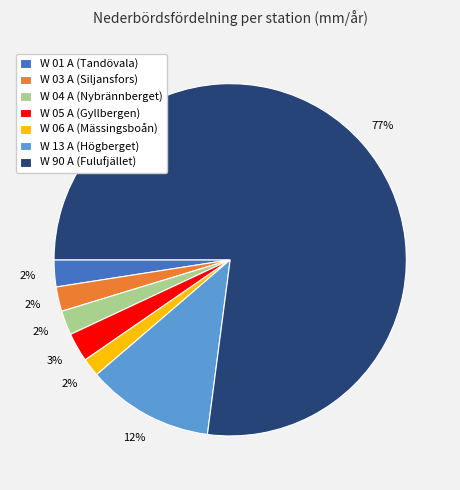

True or false: W 13 A (Högberget) accounts for 12% of the total.

True